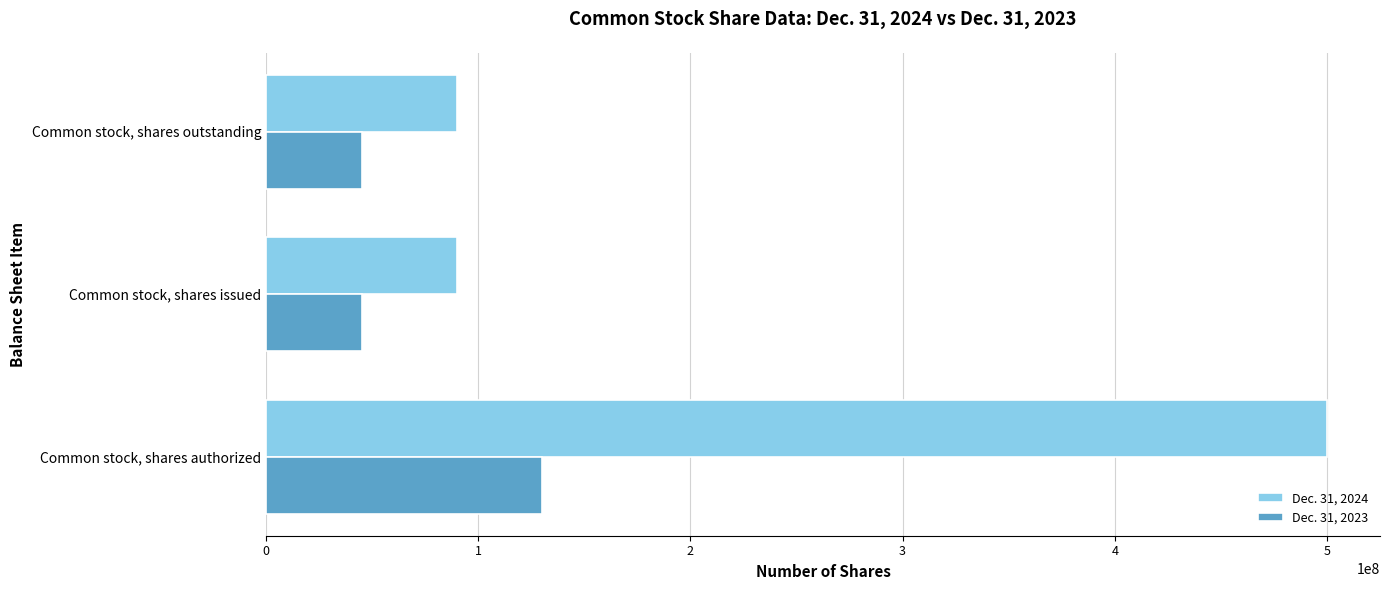

What is the smallest value displayed?

45177730